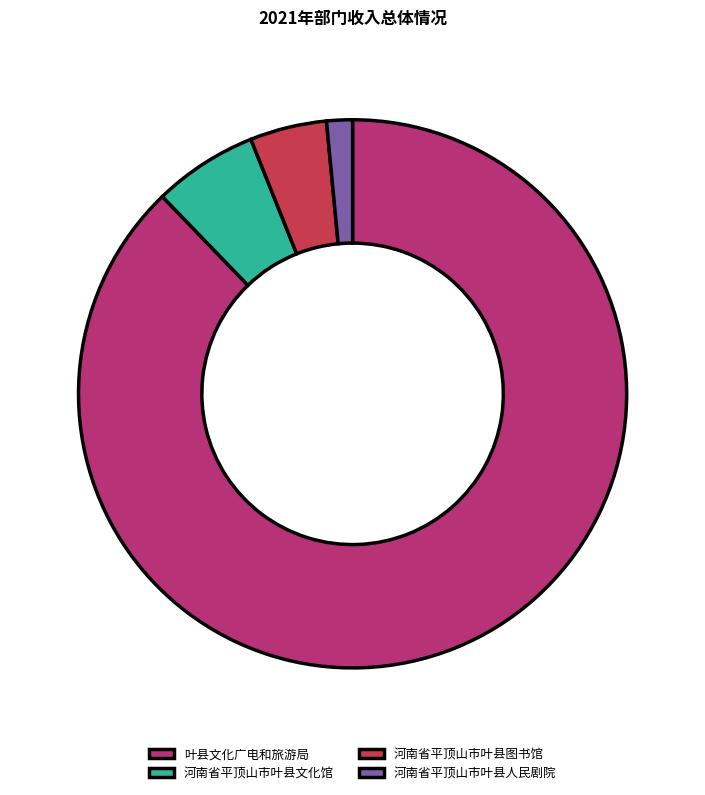

Rank the categories by value from lowest to highest.

河南省平顶山市叶县人民剧院, 河南省平顶山市叶县图书馆, 河南省平顶山市叶县文化馆, 叶县文化广电和旅游局